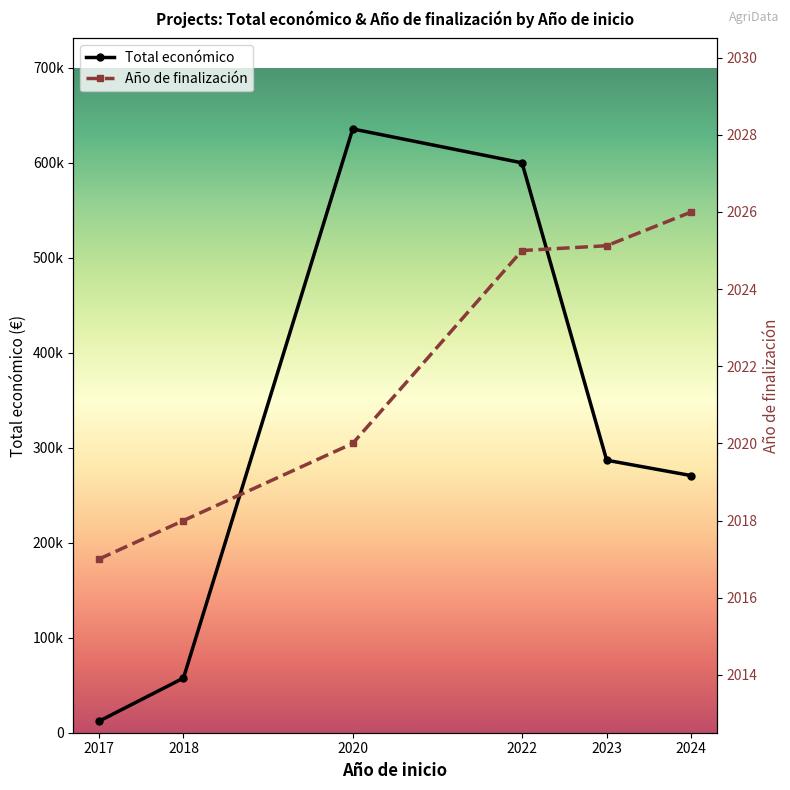

What is the value of the Total económico point at the 3rd from the left?

635407.0